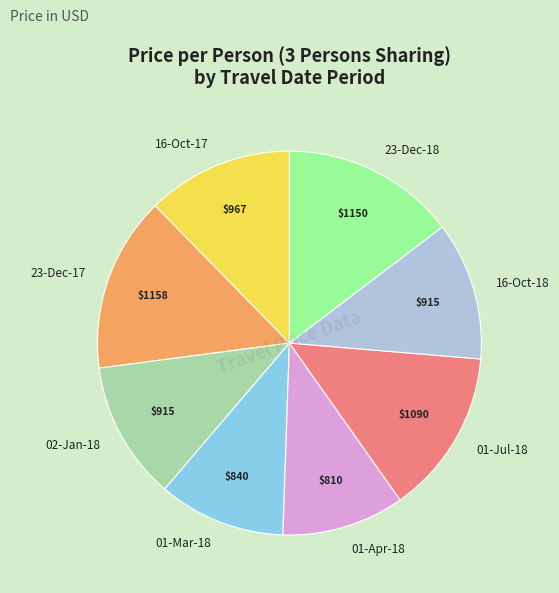

Is 01-Jul-18 the majority of the pie?

No